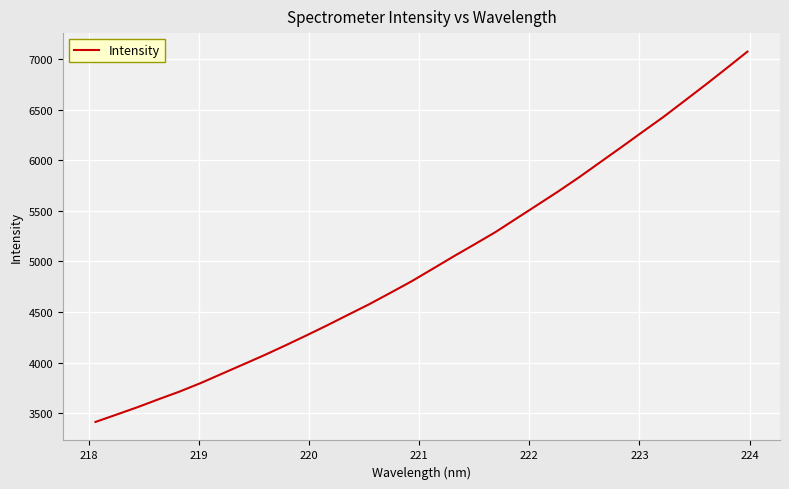

What is the average value?

4998.5